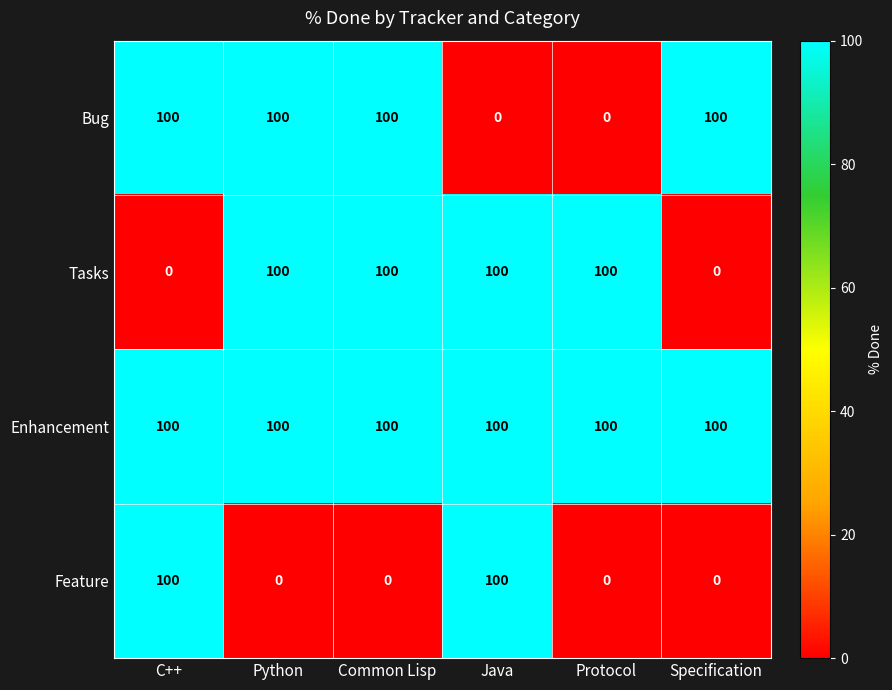

Count the Bug values in the range 0 to 100.

6